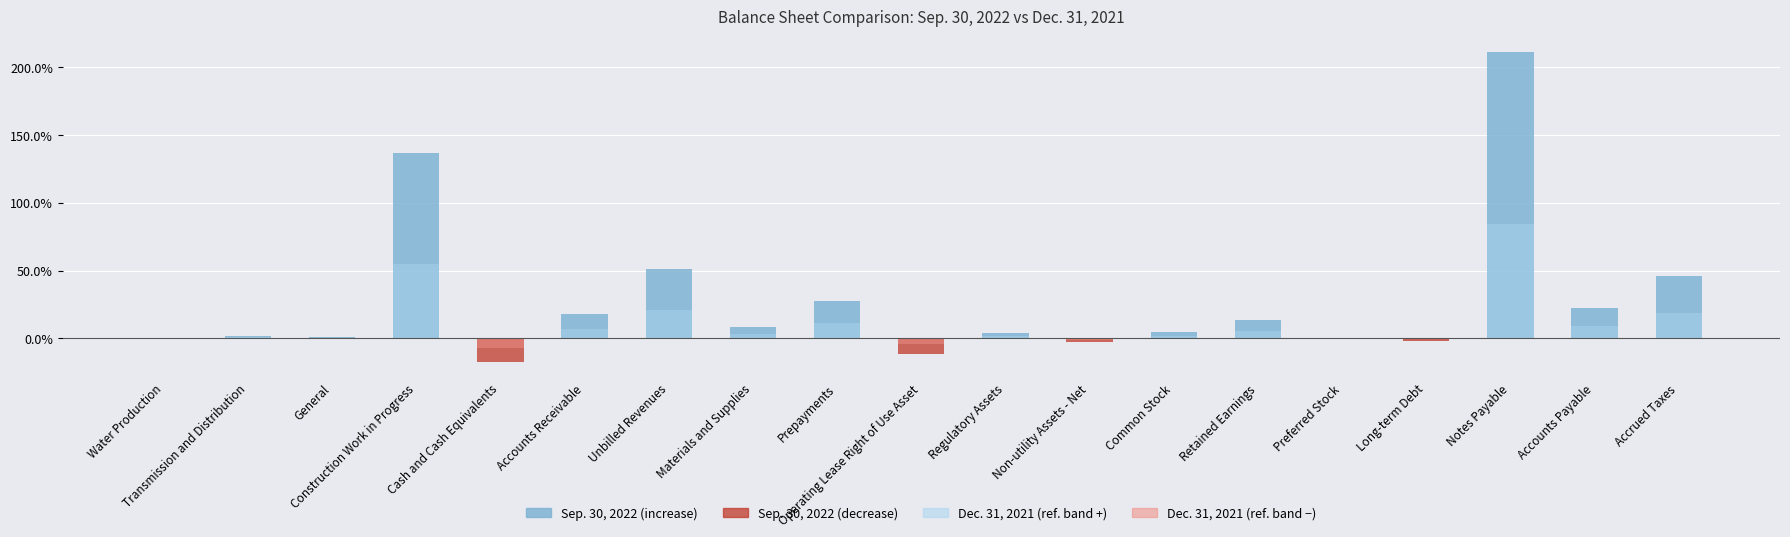

True or false: Dec. 31, 2021 (ref. band negative) has a value of 4.4 at Transmission and Distribution.

False